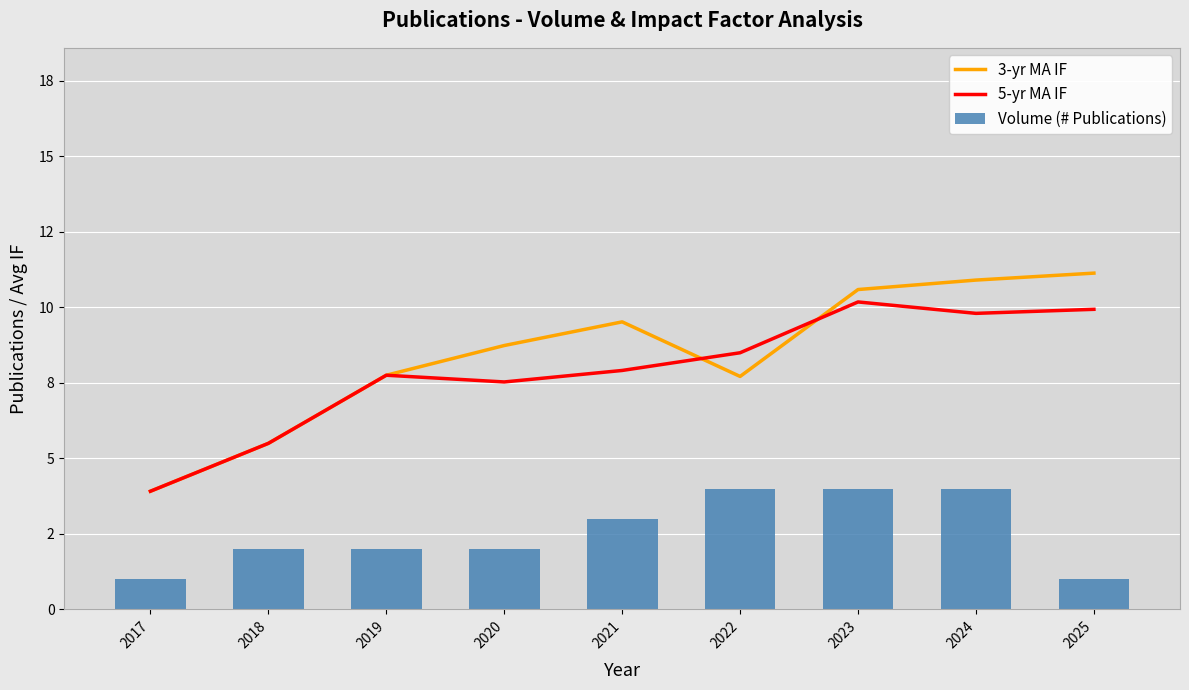

Reading left to right, what are all the values shown in this chart?

3-yr MA IF: 2017=3.9	2018=5.5	2019=7.8	2020=8.7	2021=9.5	2022=7.7	2023=10.6	2024=10.9	2025=11.1
5-yr MA IF: 2017=3.9	2018=5.5	2019=7.8	2020=7.5	2021=7.9	2022=8.5	2023=10.2	2024=9.8	2025=9.9
Volume (# Publications): 2017=1.0	2018=2.0	2019=2.0	2020=2.0	2021=3.0	2022=4.0	2023=4.0	2024=4.0	2025=1.0